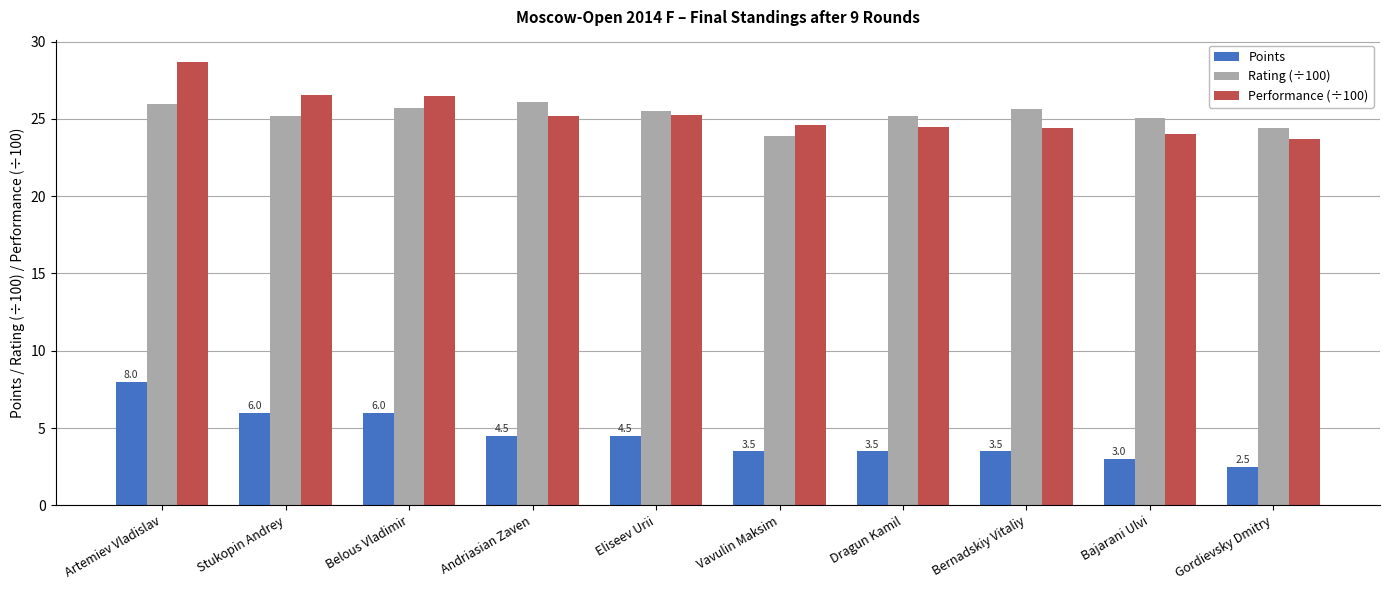

What is the sum of all Points values?

45.0